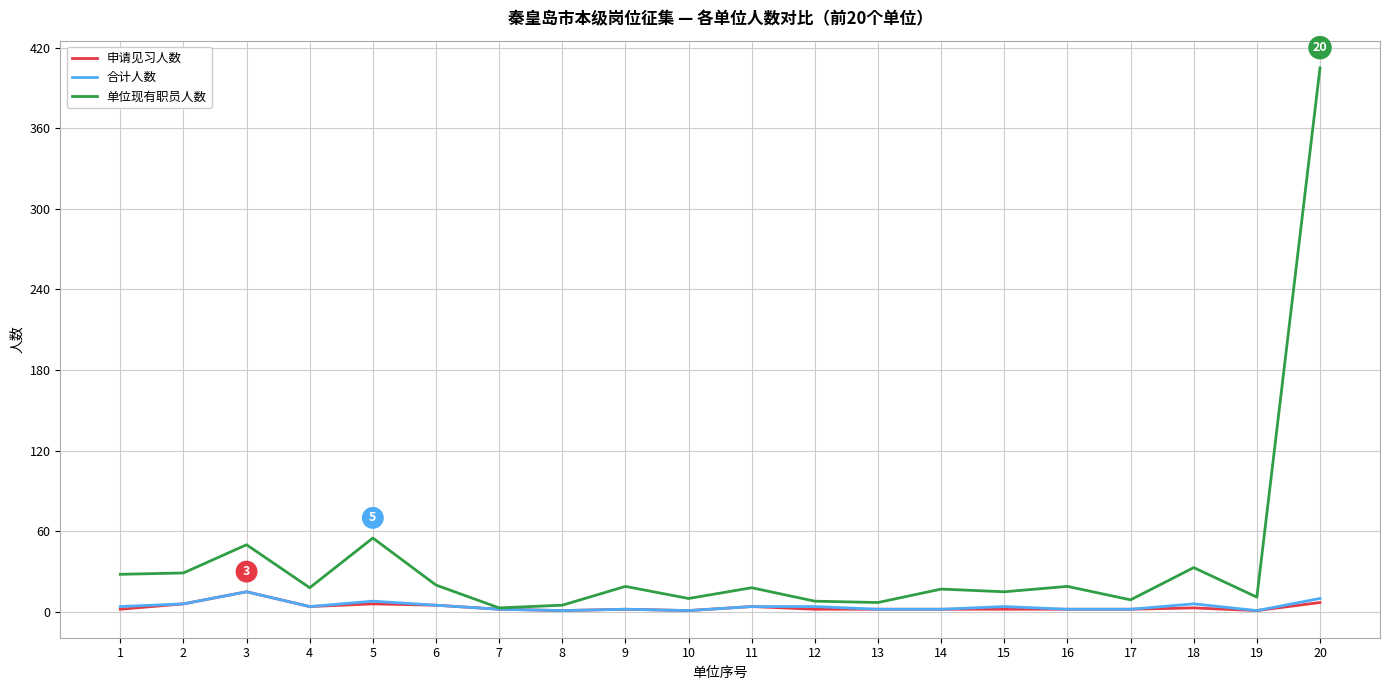

What is the total value across all series at 2?

41